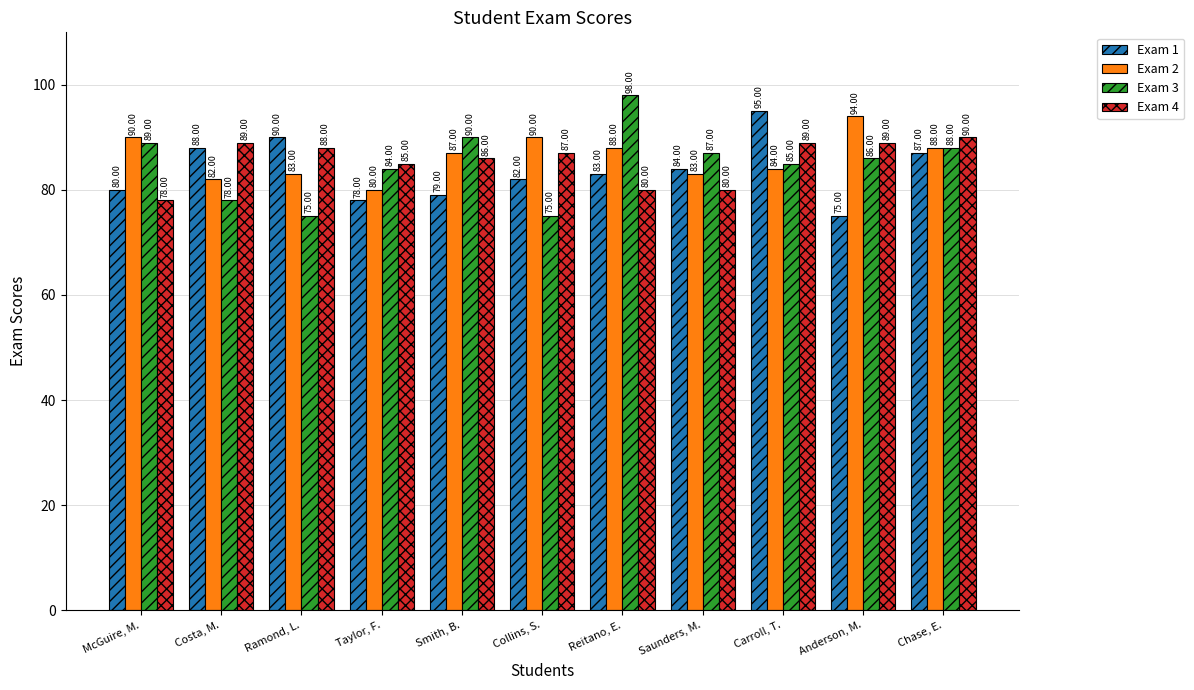

How many bars are there in total?

44